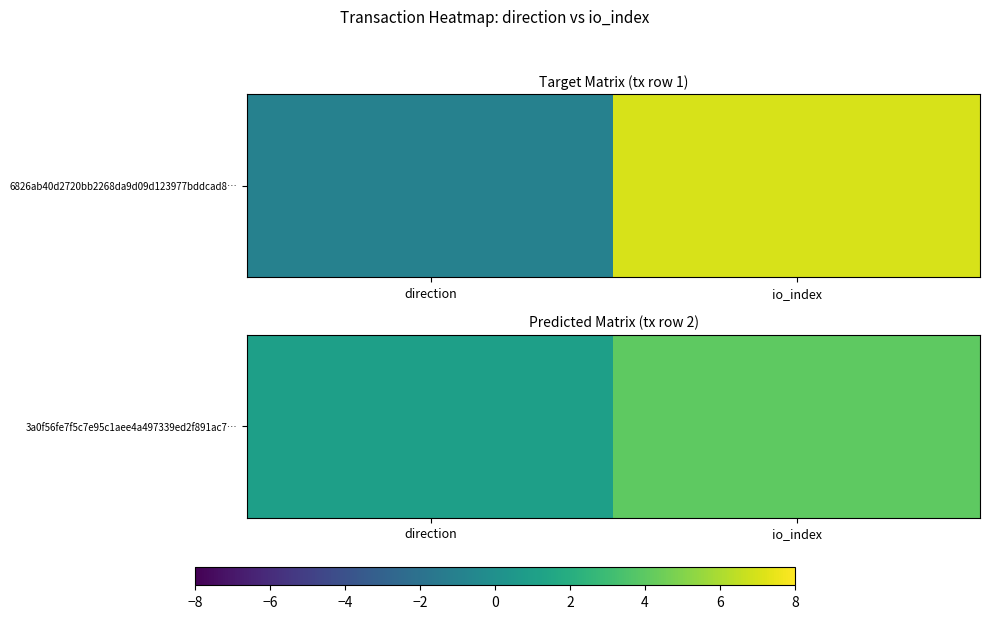

Between direction and io_index, which is larger?

io_index